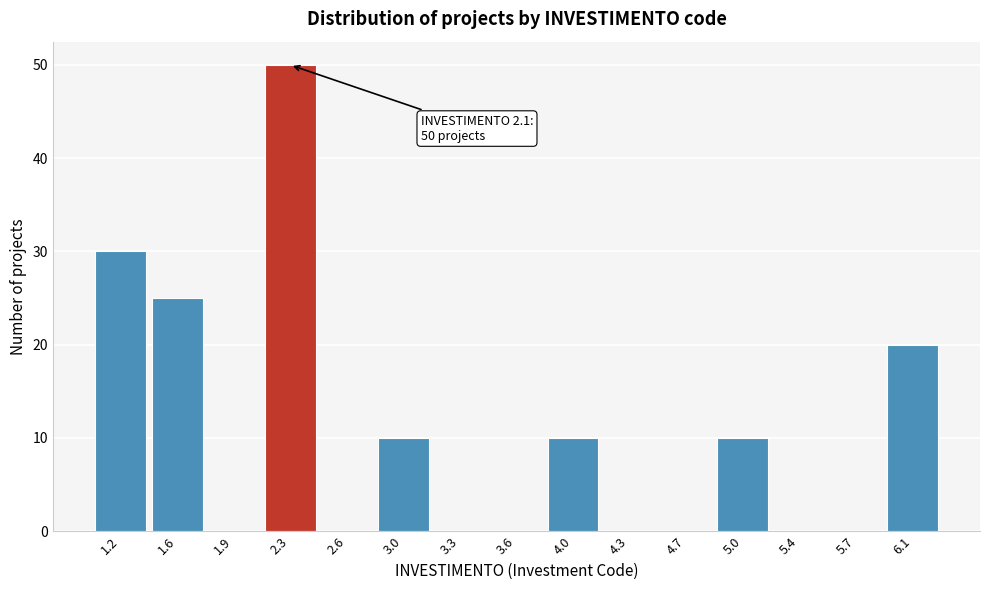

Over which range of the x-axis is the bar tallest?

2.10 to 2.45